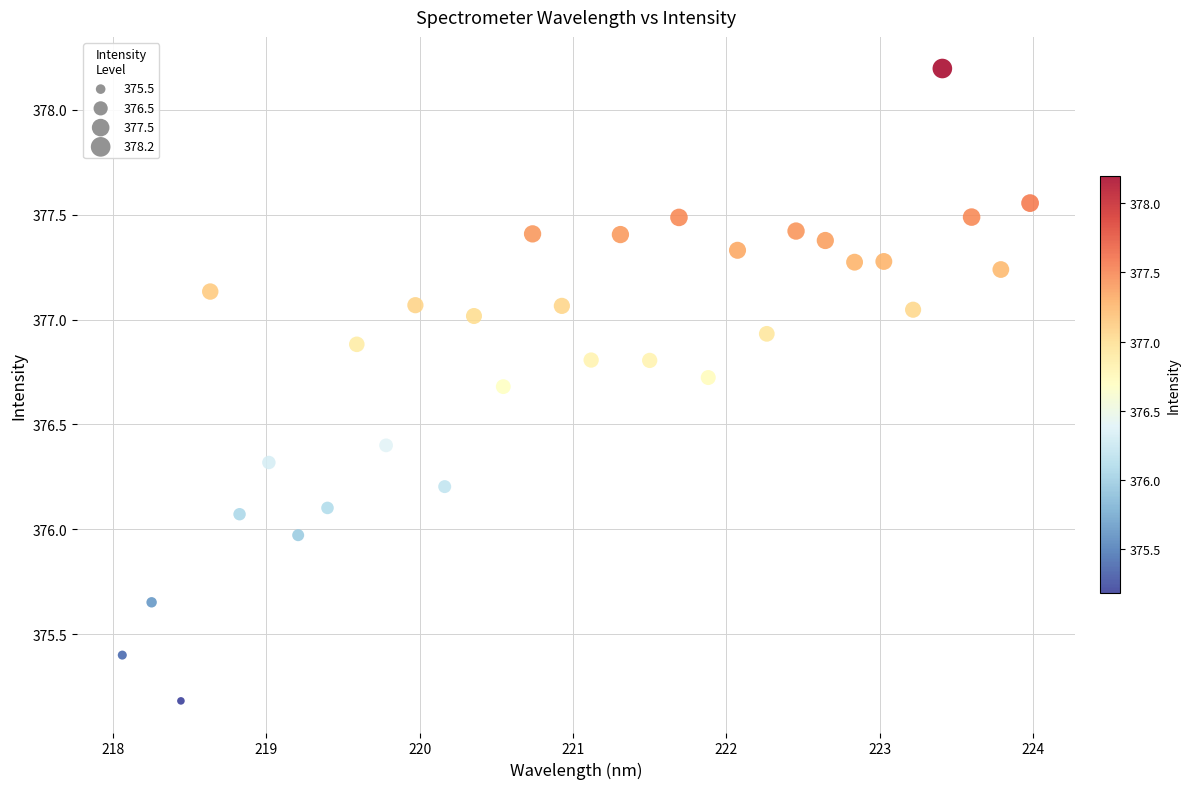

What is the range of Y values (max minus min)?

3.0